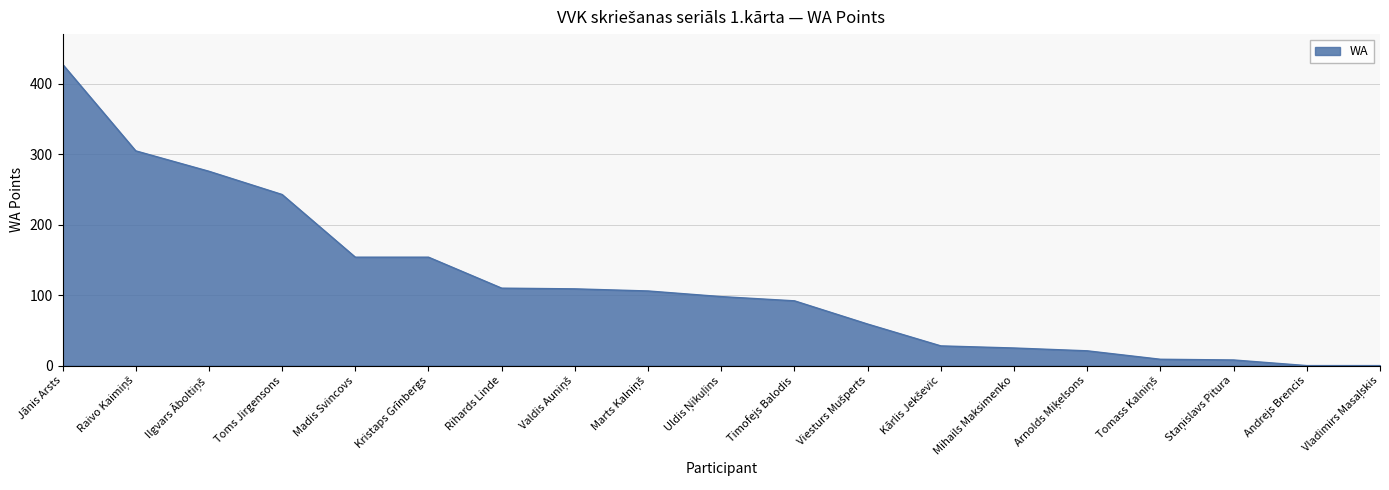

How many lines are shown in the chart?

1